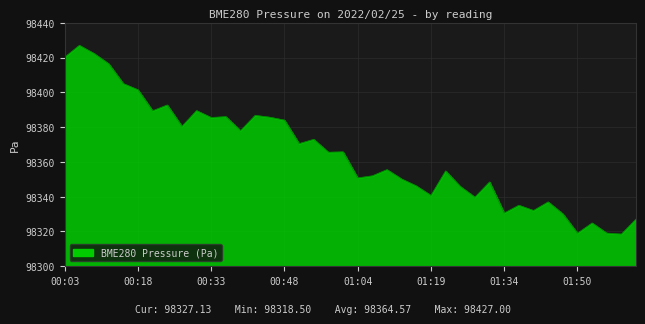

What is the smallest value displayed?

98318.5